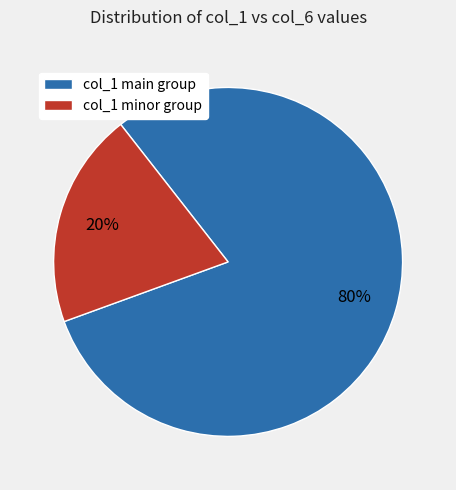

Is it true that col_1 main group is 80% of the pie?

True